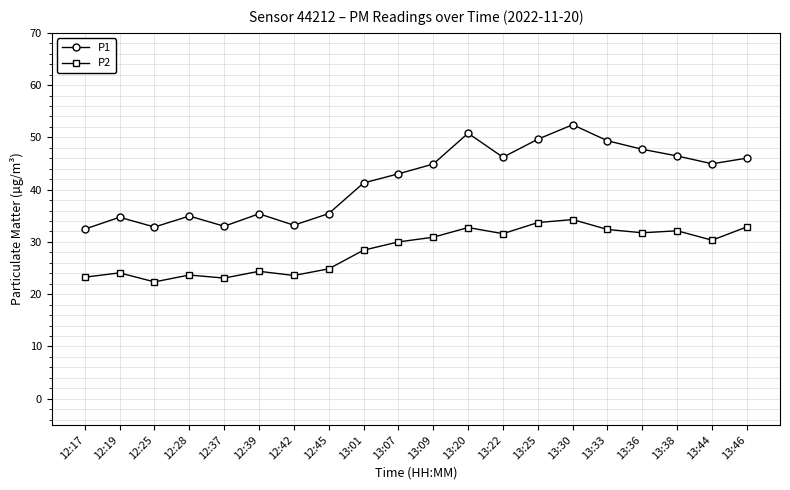

At which category does the chart reach its minimum across all series?

12:25